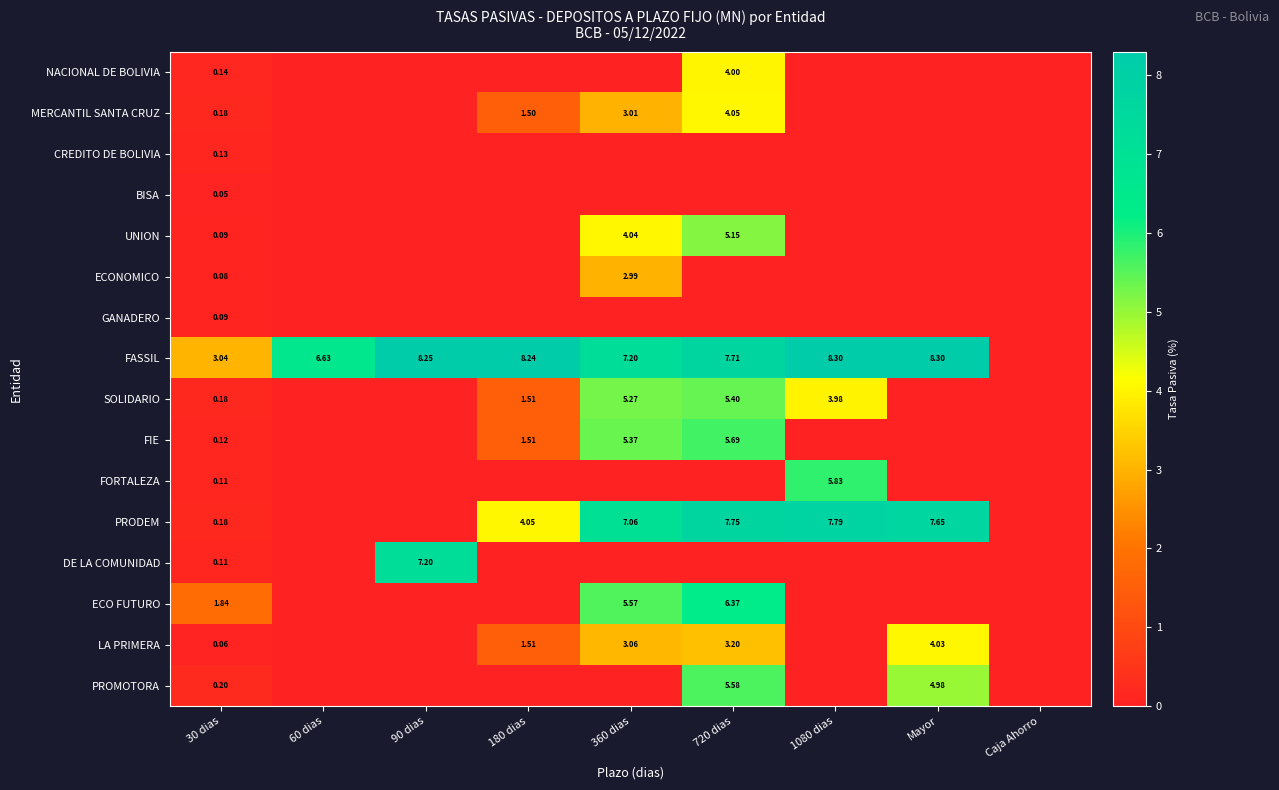

Which category has the highest value in the GANADERO series?

30 dias